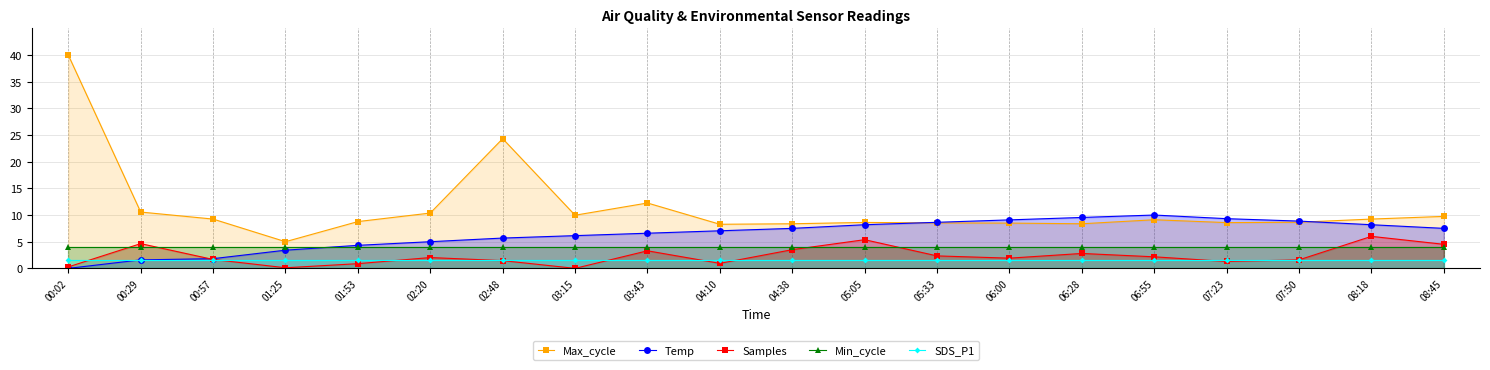

At which label does Samples reach its minimum?

03:15